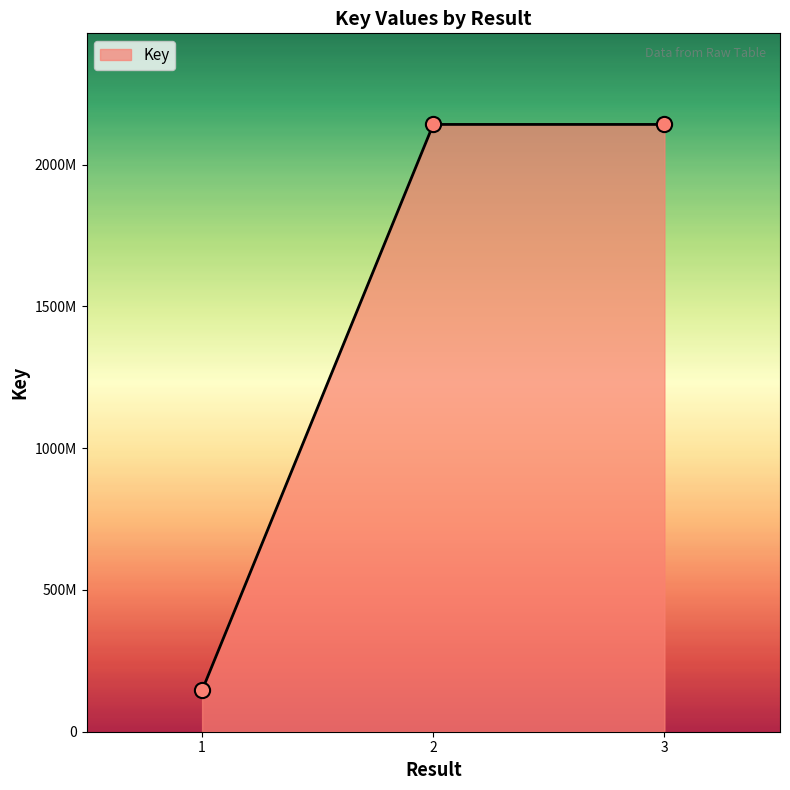

What is the change in value from 2 to 3?

+112